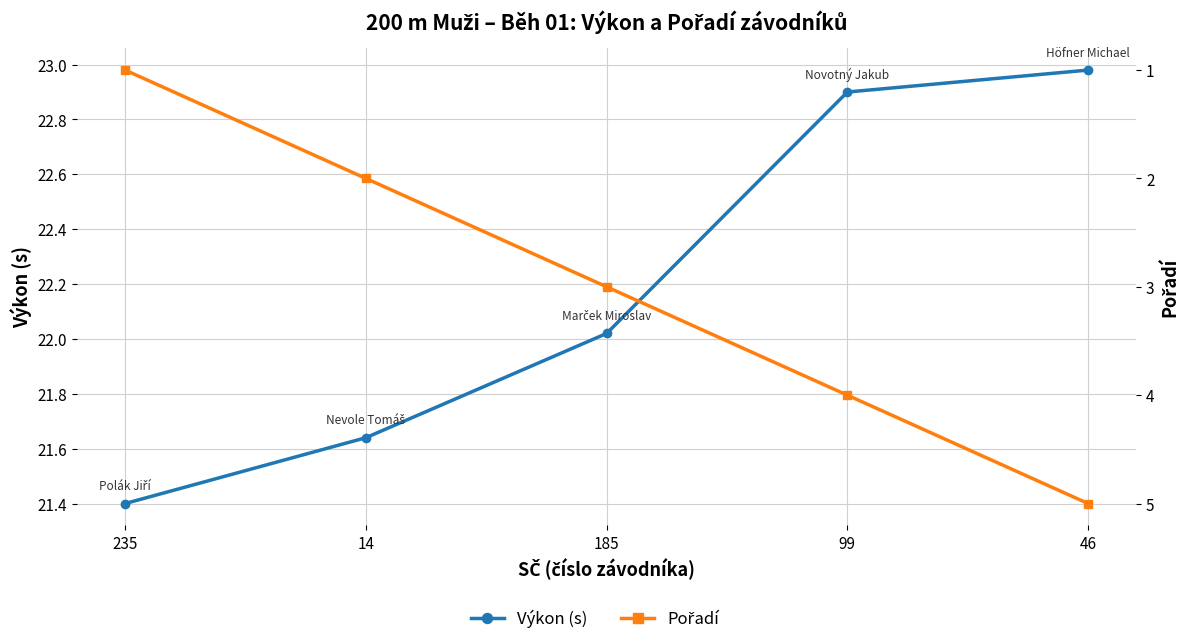

Reading left to right, what are all the values shown in this chart?

Výkon (s): 21.4	21.6	22.0	22.9	23.0
Pořadí: 1.0	2.0	3.0	4.0	5.0